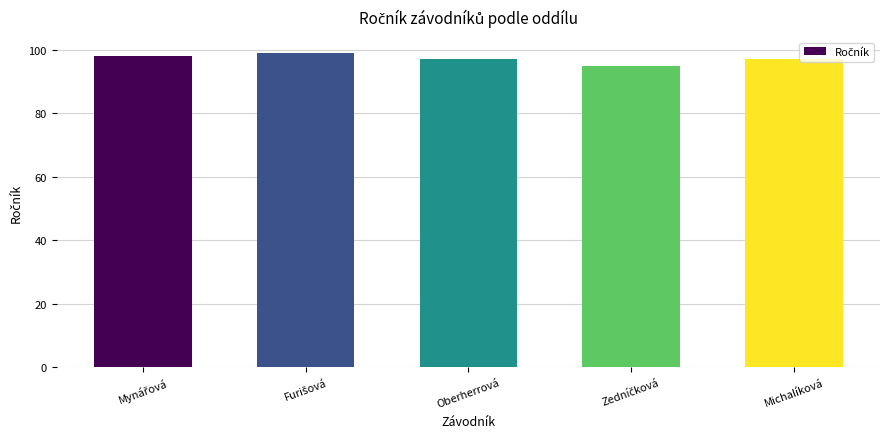

What value does the data have at Oberherrová?

97